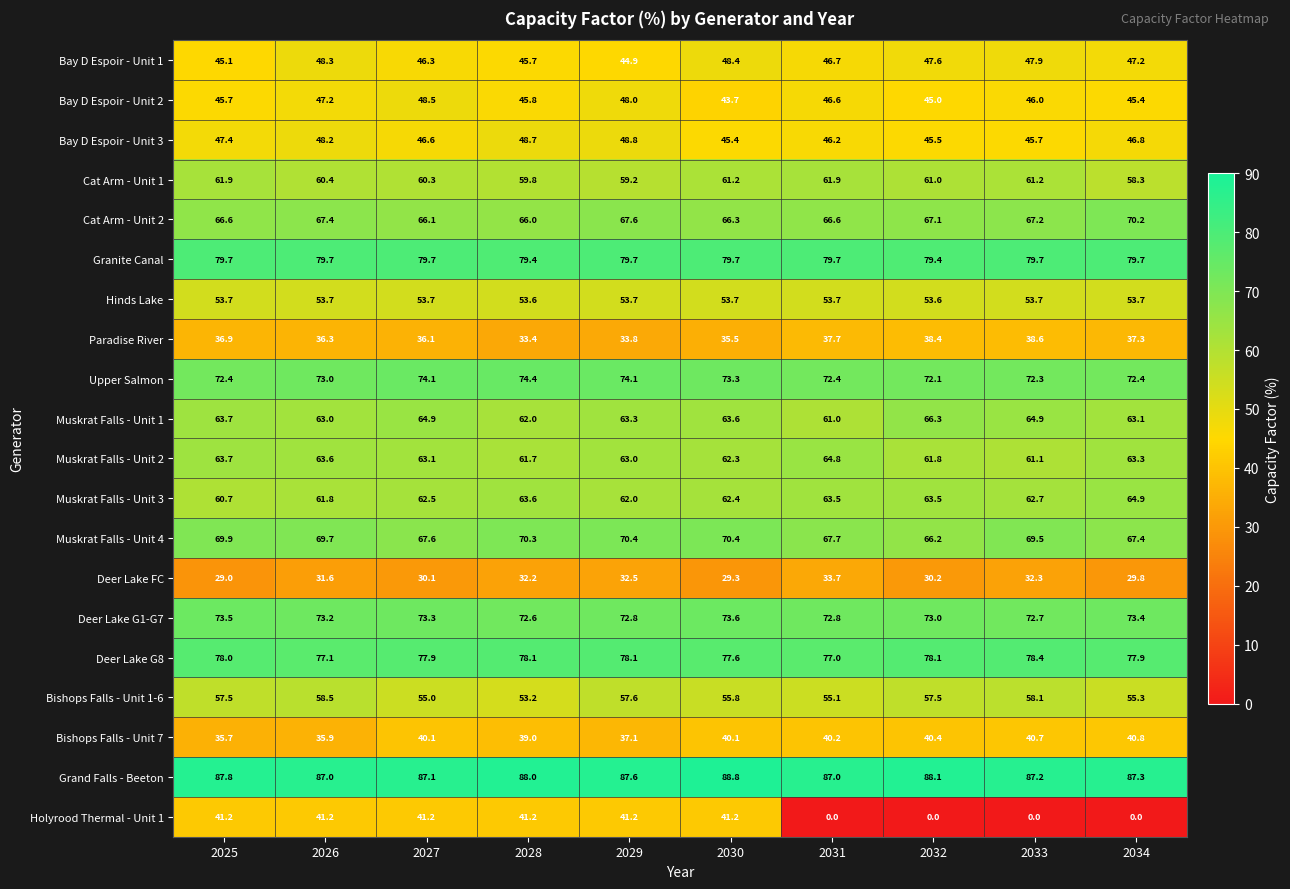

At 2026, list the series in order from smallest to largest.

Deer Lake FC, Bishops Falls - Unit 7, Paradise River, Holyrood Thermal - Unit 1, Bay D Espoir - Unit 2, Bay D Espoir - Unit 3, Bay D Espoir - Unit 1, Hinds Lake, Bishops Falls - Unit 1-6, Cat Arm - Unit 1, Muskrat Falls - Unit 3, Muskrat Falls - Unit 1, Muskrat Falls - Unit 2, Cat Arm - Unit 2, Muskrat Falls - Unit 4, Upper Salmon, Deer Lake G1-G7, Deer Lake G8, Granite Canal, Grand Falls - Beeton